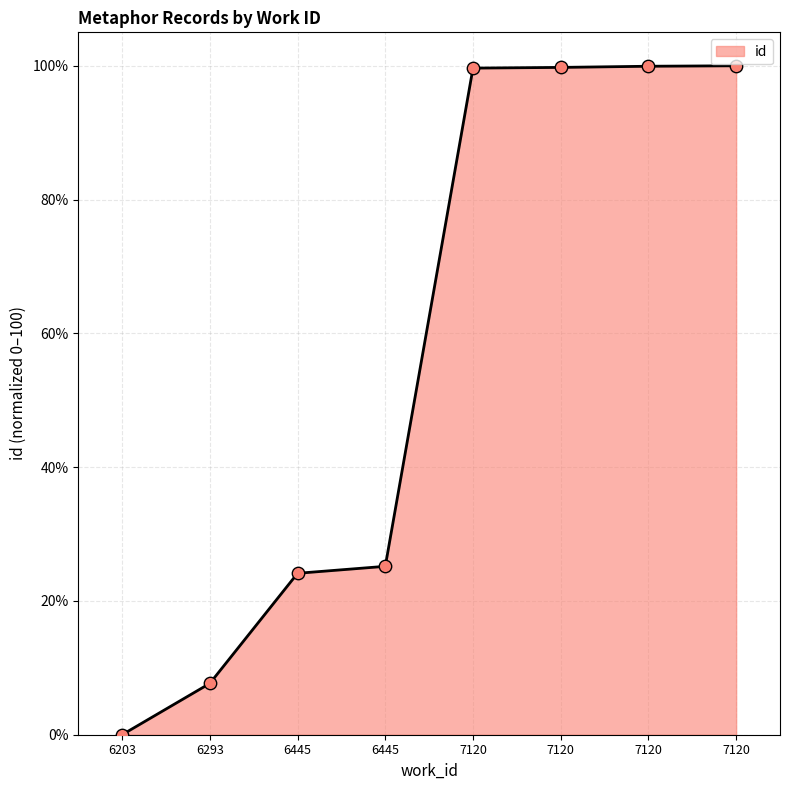

Between 7120 and 7120, which is larger?

7120